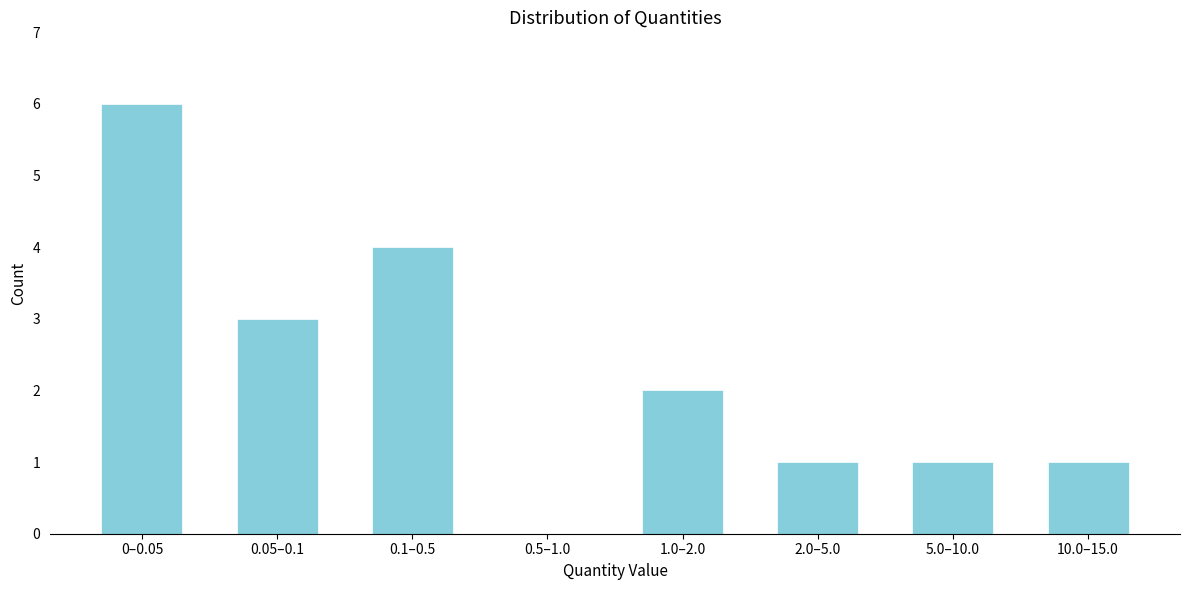

Reading right to left, transcribe all the data shown in this chart.

10.0–15.0=1	5.0–10.0=1	2.0–5.0=1	1.0–2.0=2	0.5–1.0=0	0.1–0.5=4	0.05–0.1=3	0–0.05=6